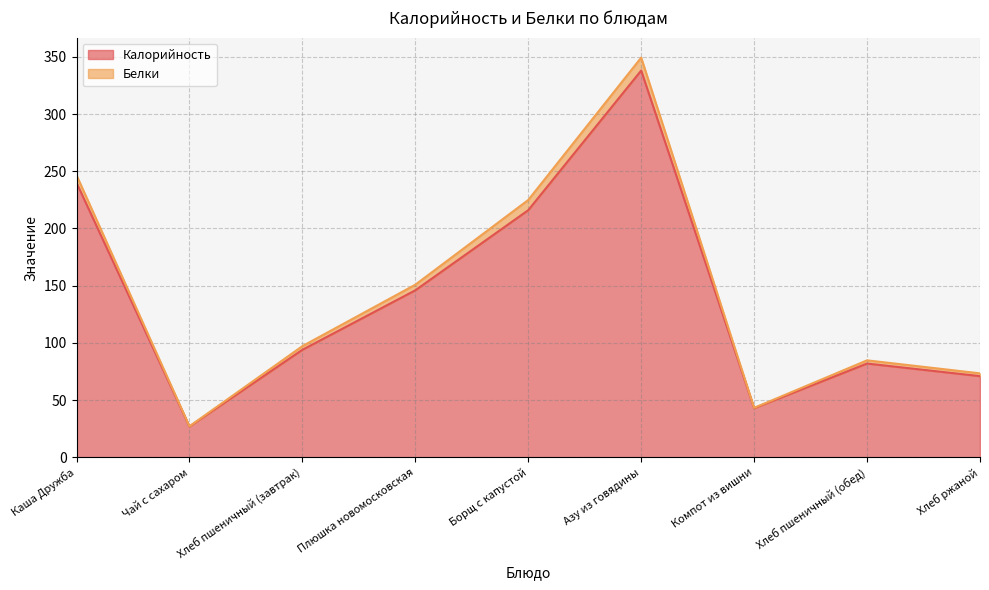

What is the difference between the maximum and minimum values?

311